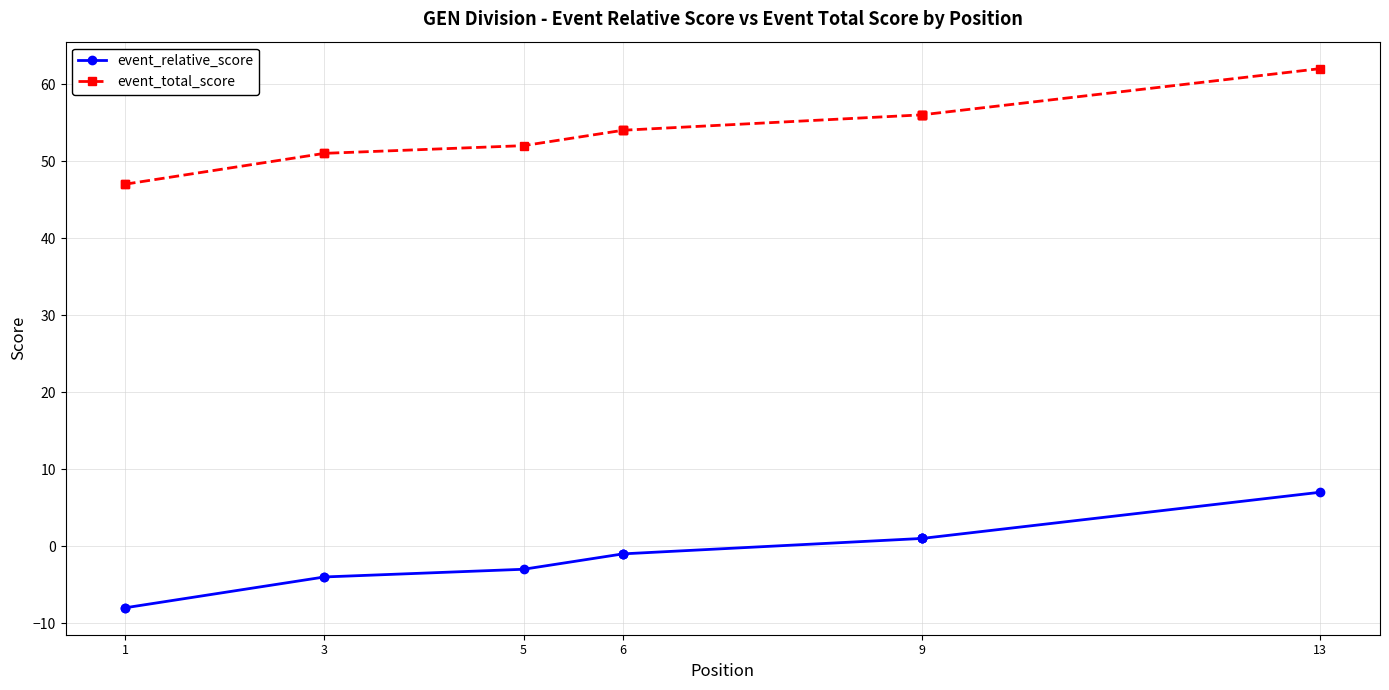

What is the difference between the highest and lowest values at 1?

55